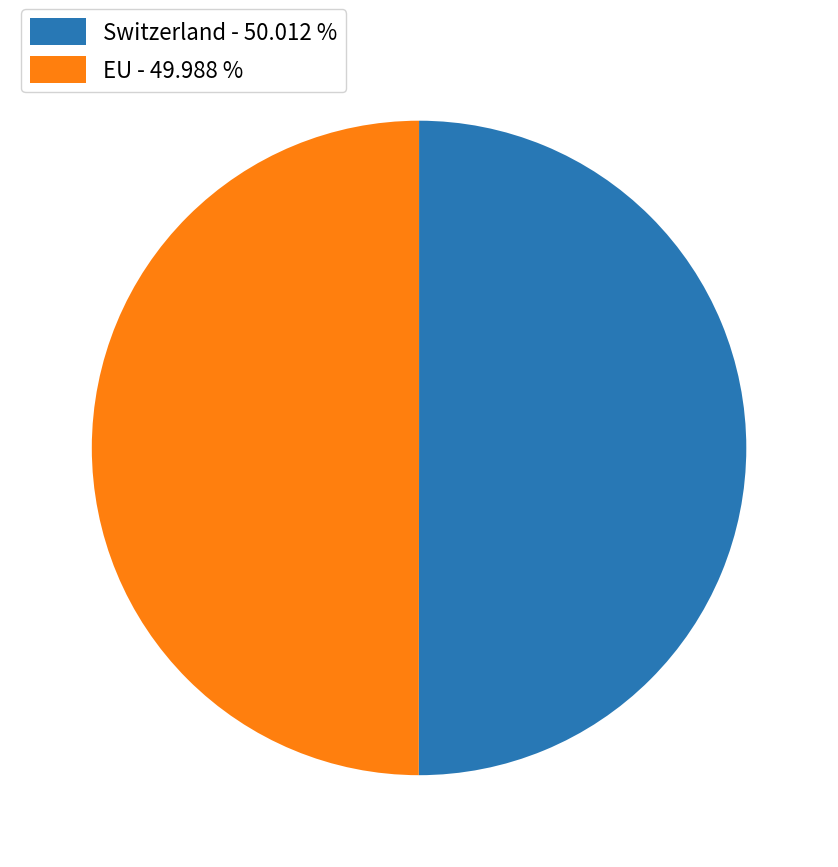

Is the sum of Switzerland - 50.012 % and EU - 49.988 % greater than half?

Yes